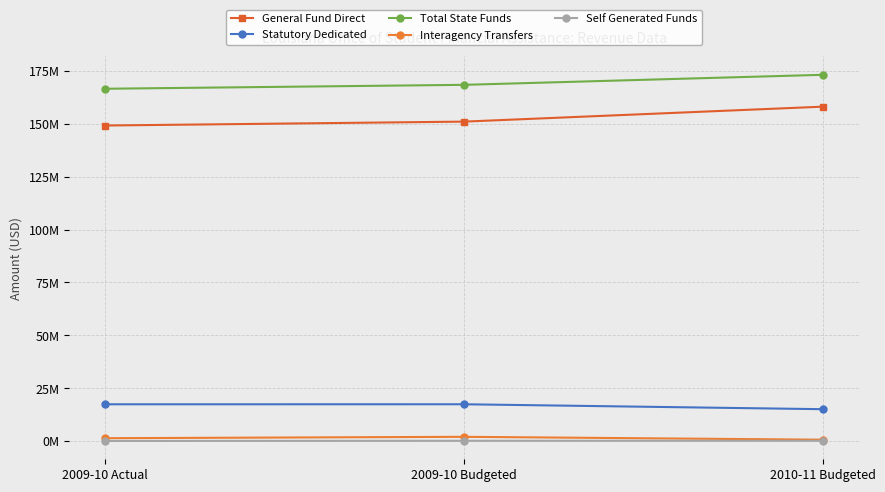

At which label is Statutory Dedicated closest to 16234584?

2009-10 Actual